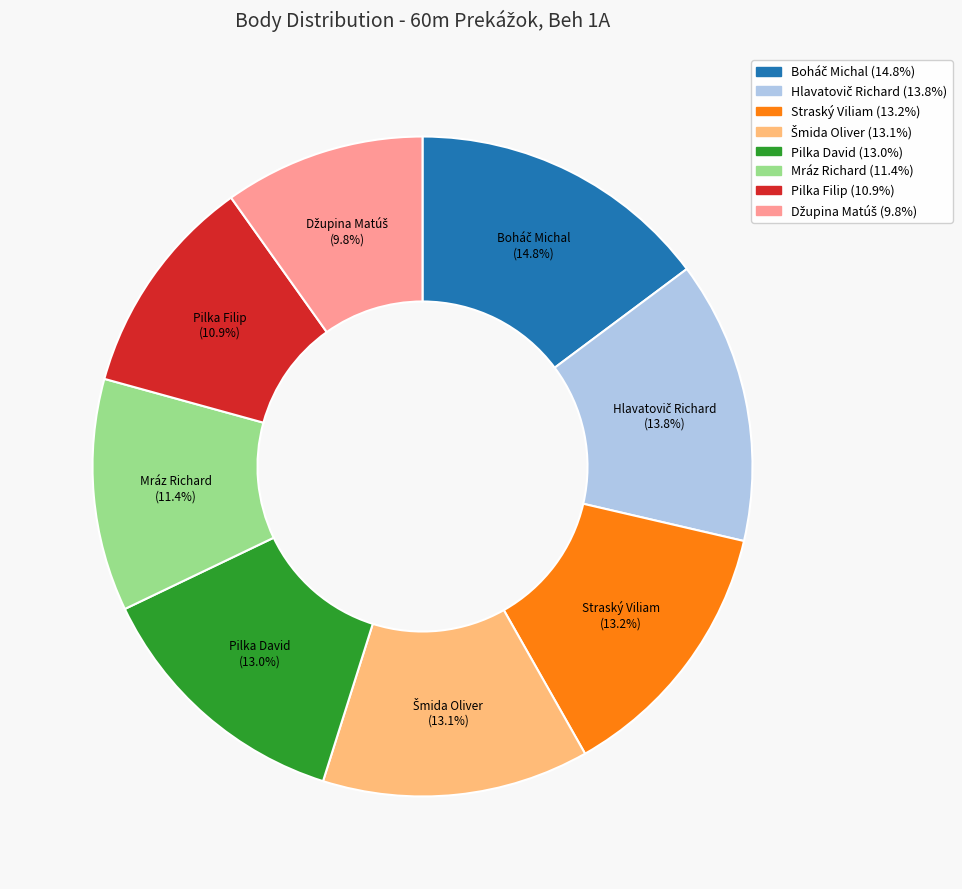

Is the sum of Pilka Filip and Mráz Richard greater than half?

No